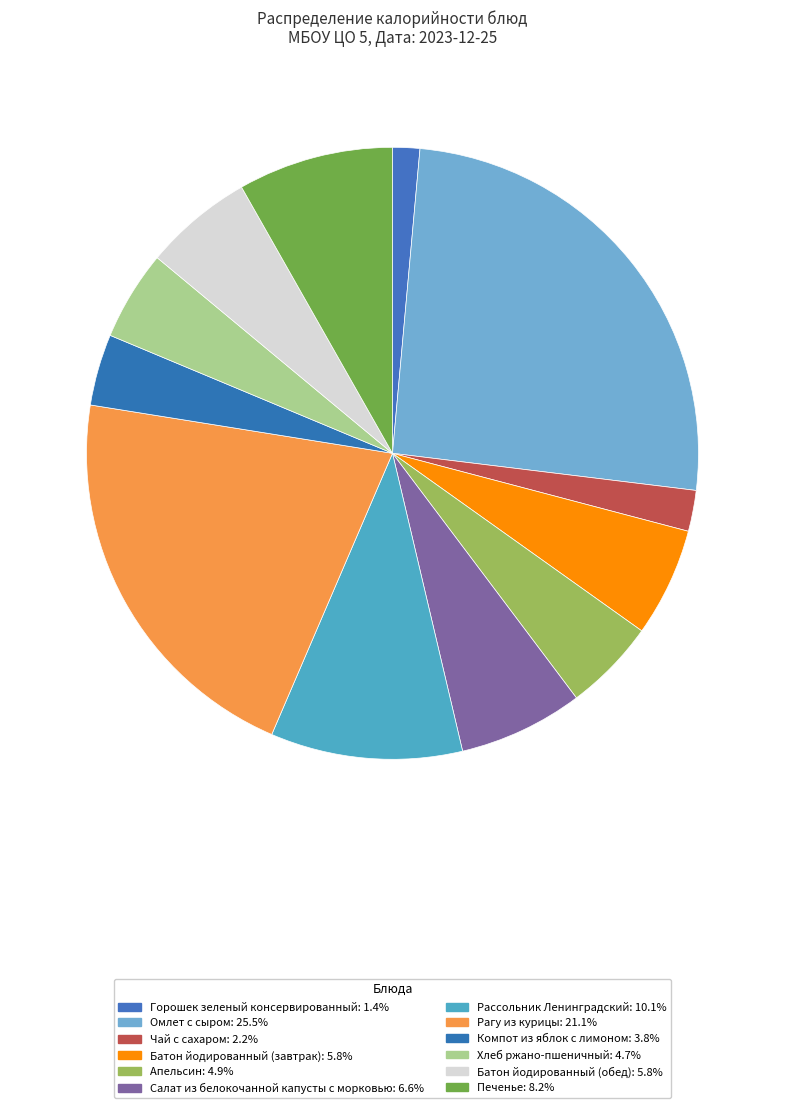

Rank the categories by value from highest to lowest.

Омлет с сыром, Рагу из курицы, Рассольник Ленинградский, Печенье, Салат из белокочанной капусты с морковью, Батон йодированный (завтрак), Батон йодированный (обед), Апельсин, Хлеб ржано-пшеничный, Компот из яблок с лимоном, Чай с сахаром, Горошек зеленый консервированный